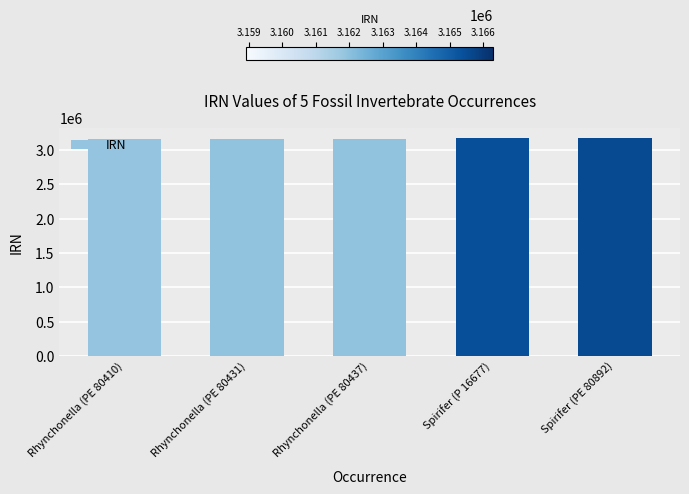

True or false: the data shows 3159048 at Rhynchonella (PE 80437).

True